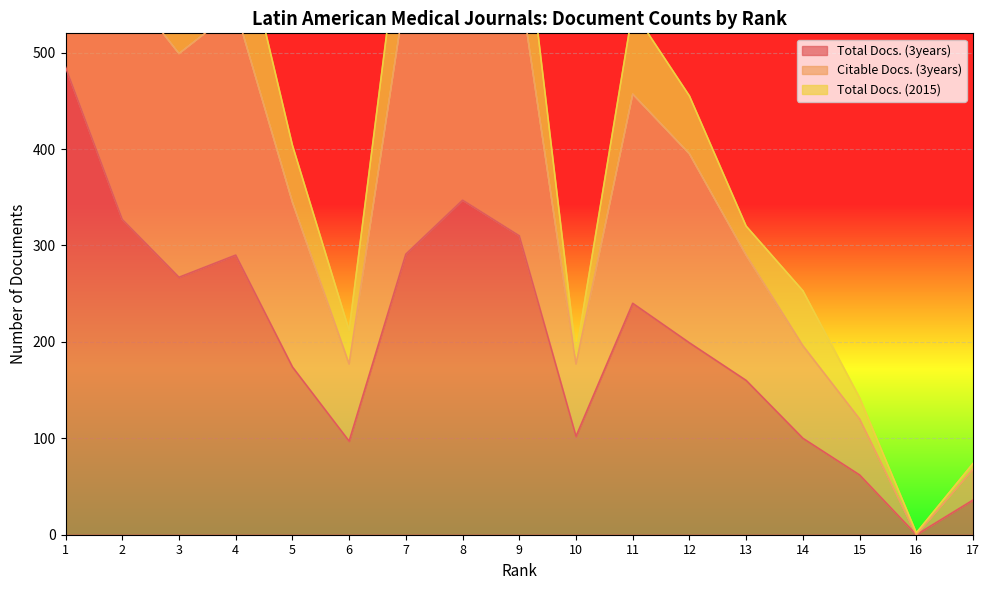

How many interior local peaks does the Citable Docs. (3years) series have?

3